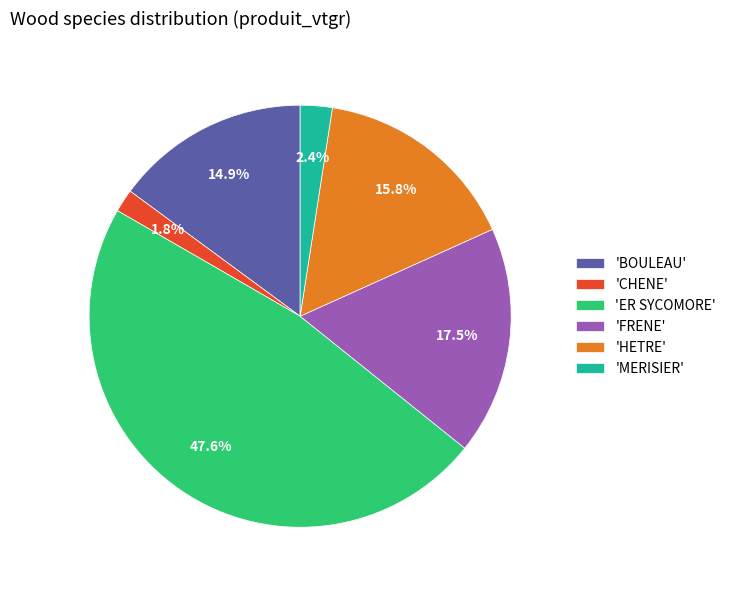

Is there any slice that represents more than half of the pie?

No